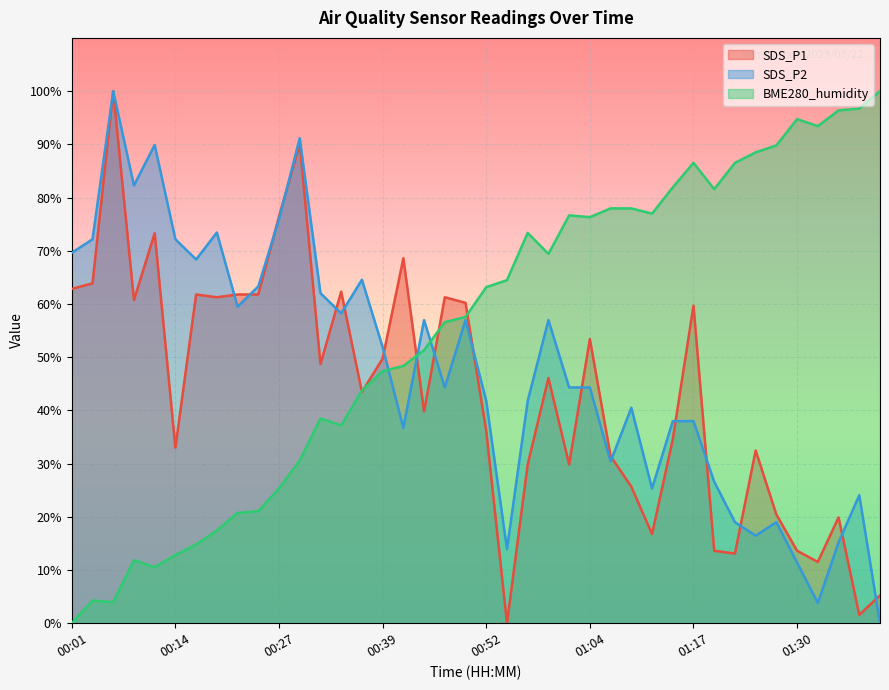

Rank the series at 00:54 from highest to lowest value.

BME280_humidity, SDS_P2, SDS_P1